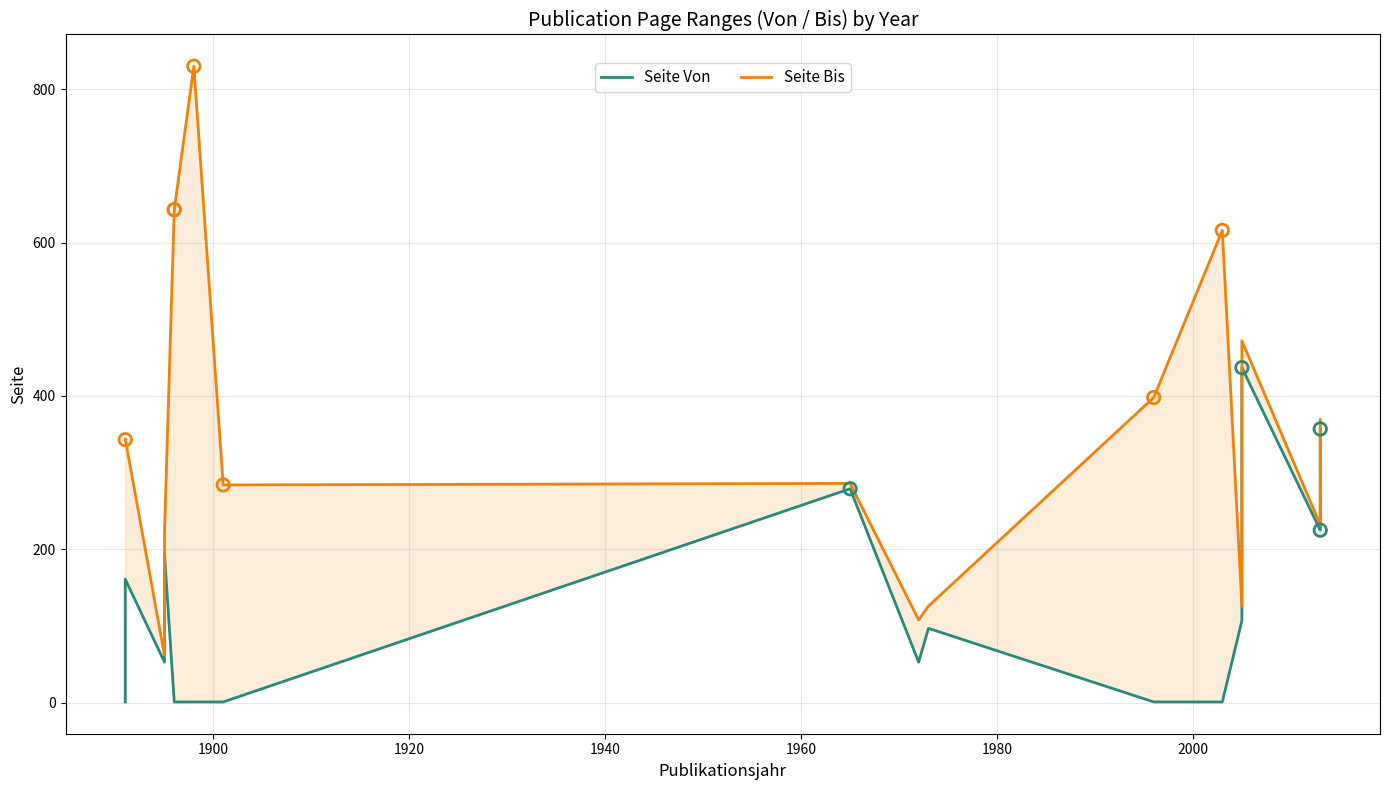

Which series has the largest total across all categories?

Seite Bis